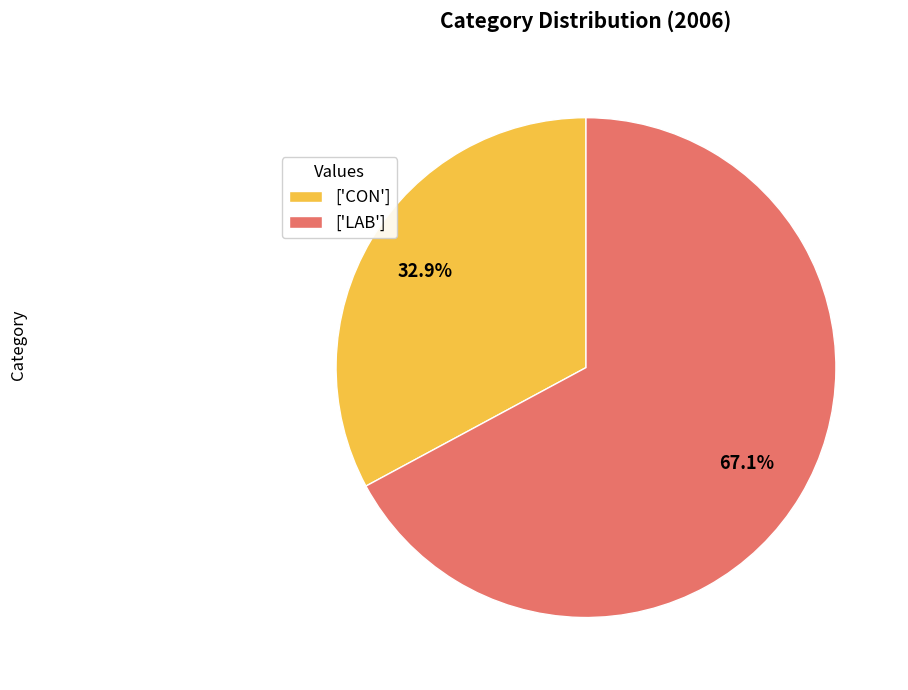

What portion of the pie excludes ['CON']?

67.1%